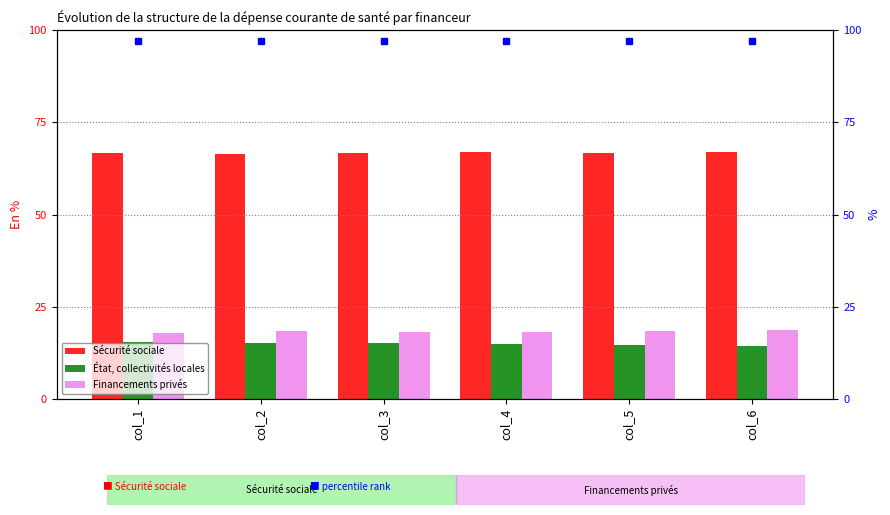

Which category has the lowest value in the Financements privés series?

col_1